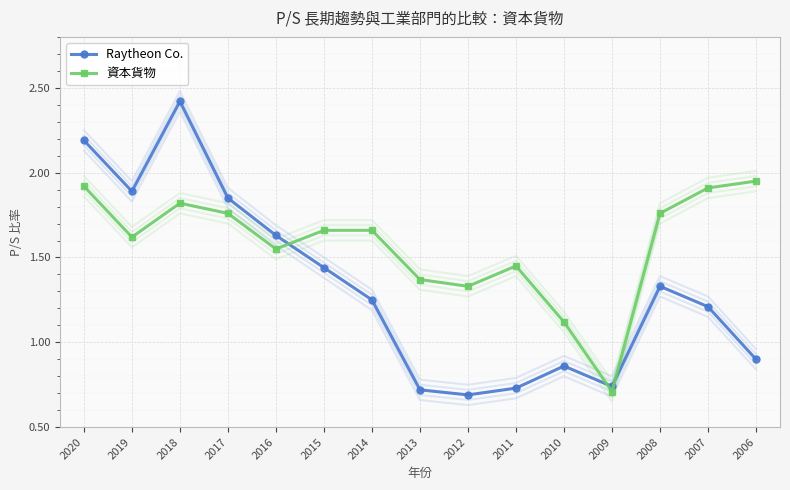

At how many categories does at least one series exceed 1?

14